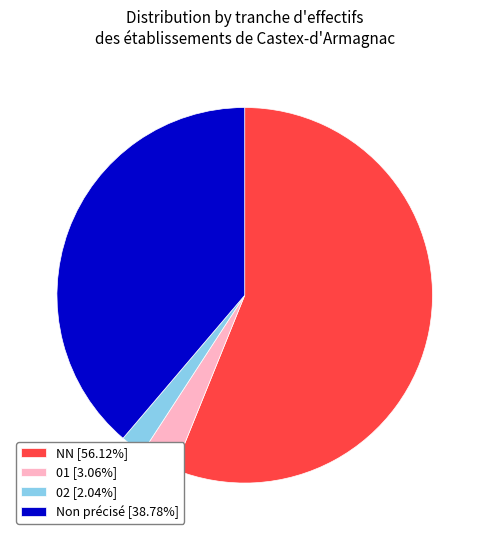

Do Non précisé [38.78%] and 01 [3.06%] together represent more than half of the pie?

No